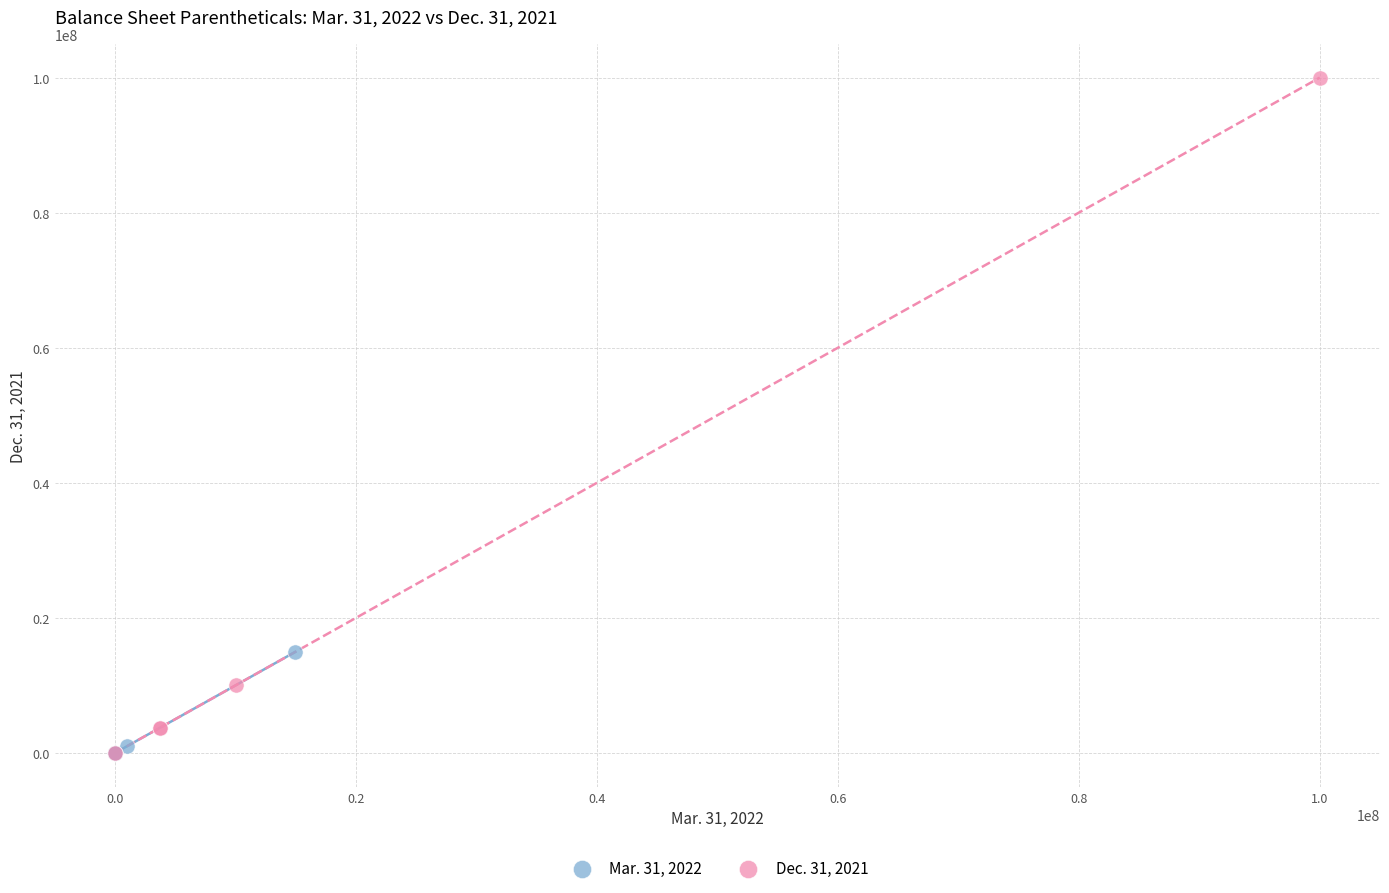

Which series has the widest spread of Y values?

Dec. 31, 2021